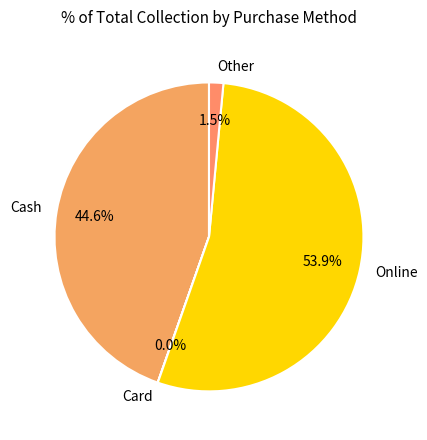

Is Online the majority of the pie?

Yes